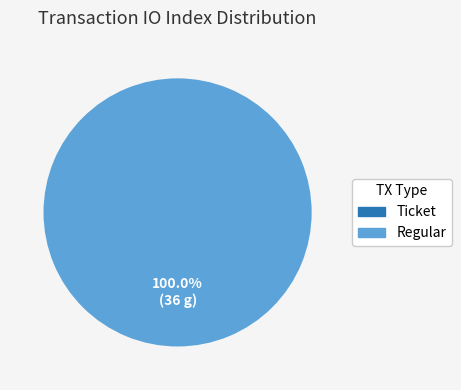

What percentage is the Regular slice, to the nearest percent?

100%